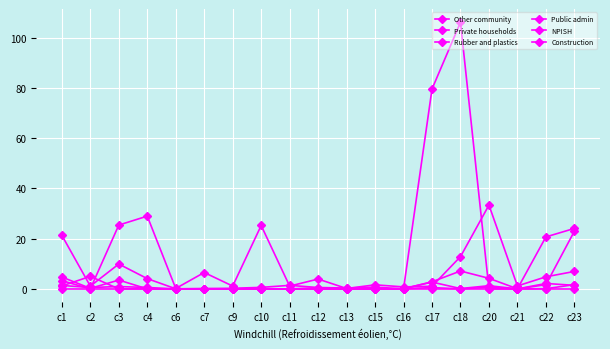

At which category is the sum across all series the highest?

c18